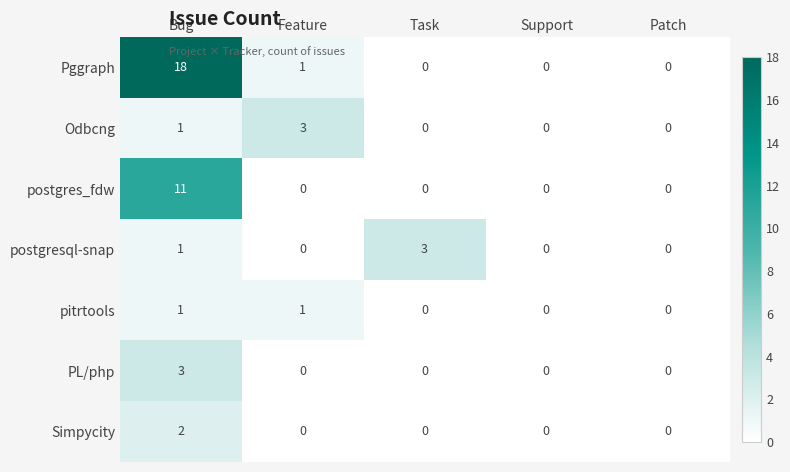

At which category is the sum across all series the highest?

Bug